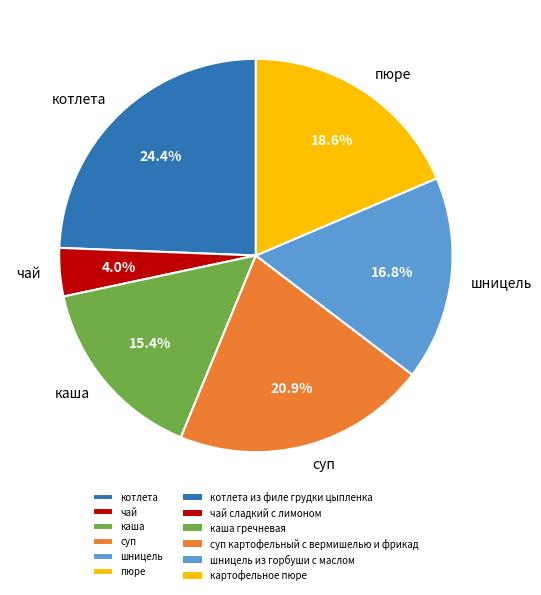

Is there any slice that represents more than half of the pie?

No